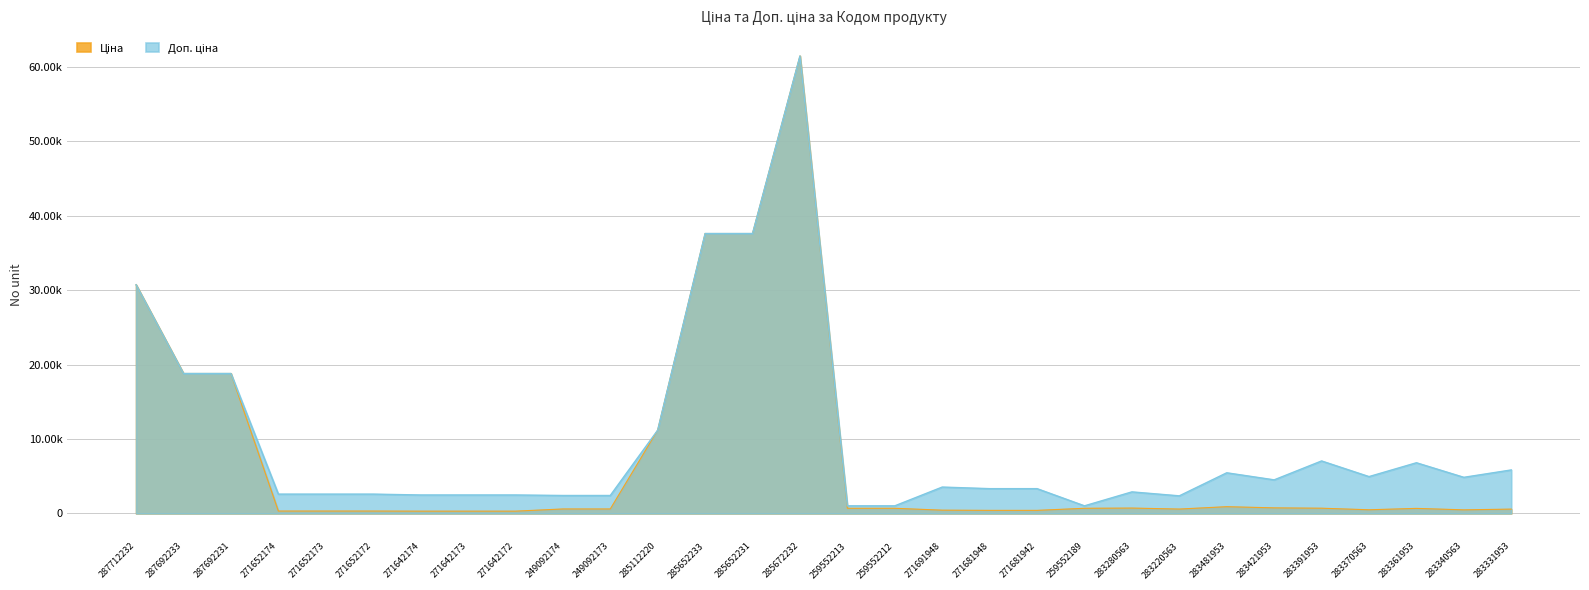

Rank the categories by Доп. ціна value from lowest to highest.

259552213, 259552212, 259552189, 283220563, 249092174, 249092173, 271642174, 271642173, 271642172, 271652174, 271652173, 271652172, 283280563, 271681948, 271681942, 271691948, 283421953, 283340563, 283370563, 283481953, 283331953, 283361953, 283391953, 285112220, 287692233, 287692231, 287712232, 285652233, 285652231, 285672232